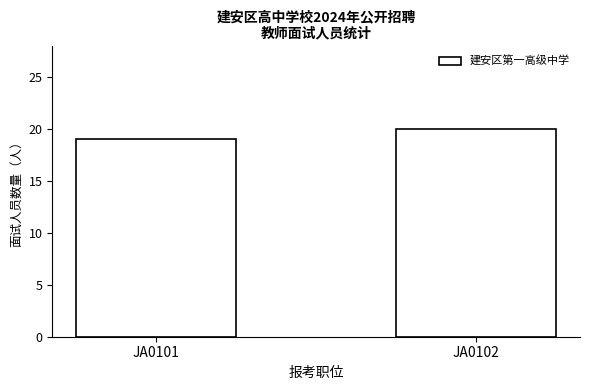

What is the minimum value shown in the chart?

19